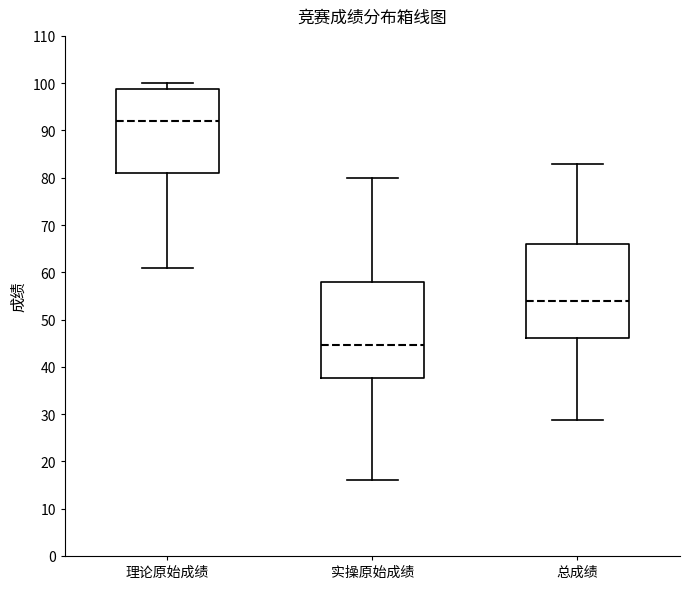

Where is the upper edge of the box for 总成绩 on the y-axis? The values are not printed on the chart, so give them approximately, as read against the axis.

66